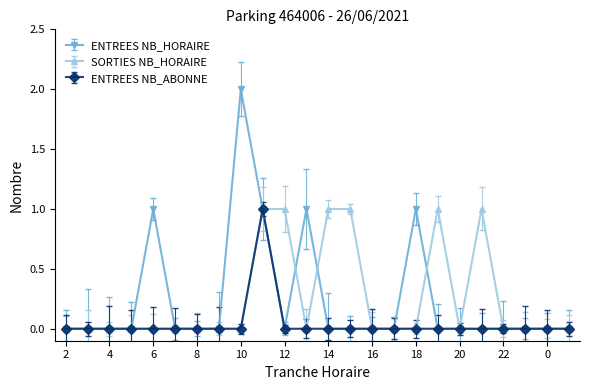

Which series has the largest range (max minus min)?

ENTREES NB_HORAIRE